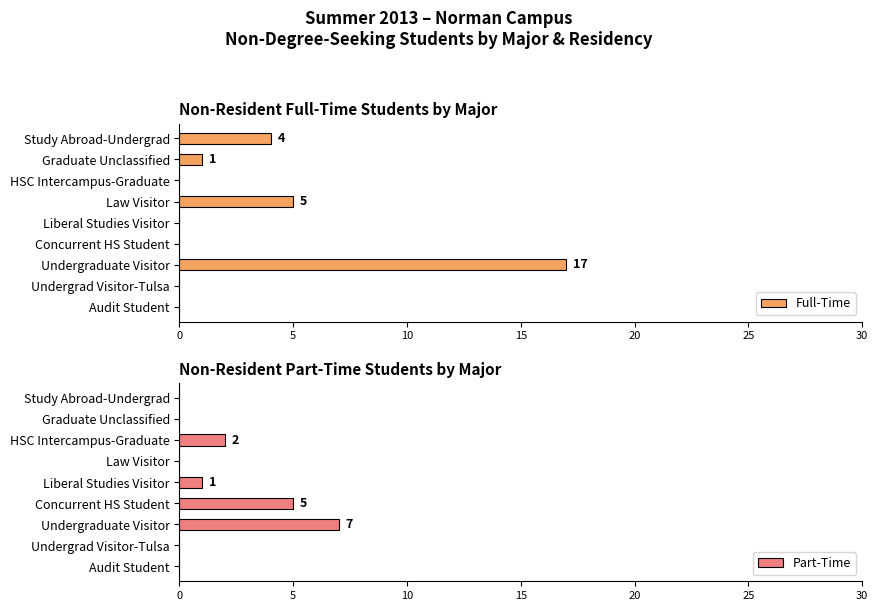

What are all the series names shown in the legend?

Full-Time, Part-Time